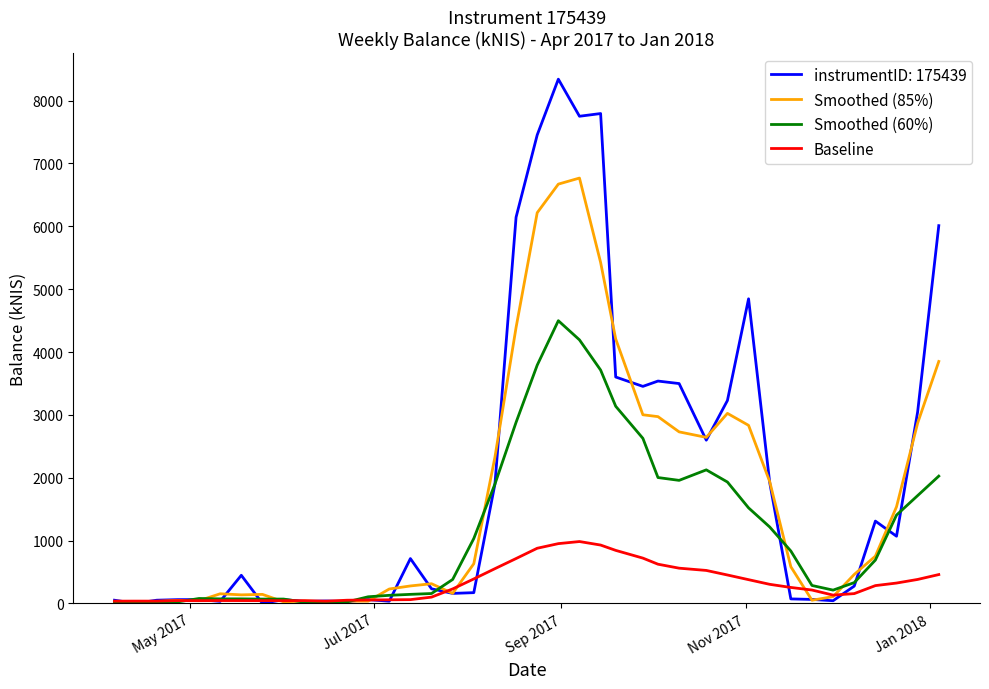

List the series in order of their overall mean, lowest first.

Baseline, Smoothed (60%), Smoothed (85%), instrumentID: 175439